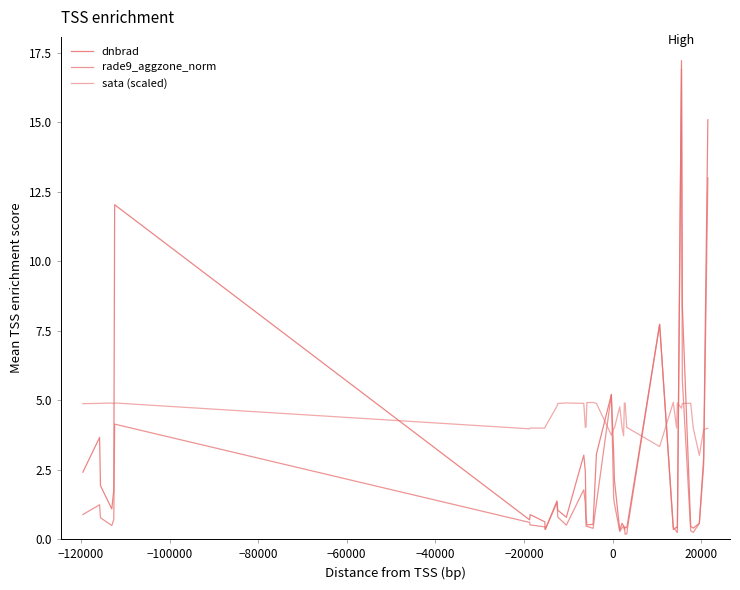

Reading right to left, what are all the values shown in this chart?

dnbrad: 15.1	2.9	0.6	0.4	0.5	8.4	17.2	0.4	0.4	0.3	7.7	0.6	0.4	0.4	0.4	0.5	0.6	0.3	2.1	3.1	5.2	3.1	0.5	0.5	0.8	2.4	3.0	0.8	1.0	1.4	0.3	0.6	0.9	0.7	12.0	1.8	1.1	1.9	3.7	2.4
rade9_aggzone_norm: 13.0	2.7	0.6	0.2	0.3	5.8	16.9	0.2	0.3	0.4	7.7	0.4	0.2	0.2	0.4	0.5	0.4	0.3	1.3	1.5	5.2	1.3	0.4	0.5	0.5	1.3	1.8	0.5	0.8	1.3	0.3	0.4	0.5	0.6	4.1	0.7	0.5	0.8	1.2	0.9
sata (scaled): 4.0	3.9	3.0	4.0	4.9	4.9	4.7	4.9	4.0	4.9	3.3	4.0	4.0	4.9	4.9	3.7	4.0	4.8	4.0	4.0	3.7	4.9	4.9	4.9	4.0	4.0	4.9	4.9	4.9	4.8	4.0	4.0	4.0	4.0	4.9	4.9	4.9	4.9	4.9	4.9